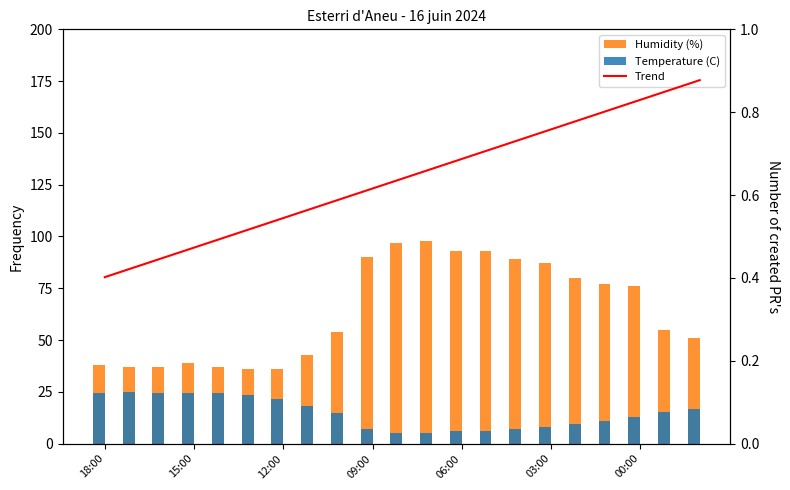

What are all the series names shown in the legend?

Humidity (%), Temperature (C), Trend